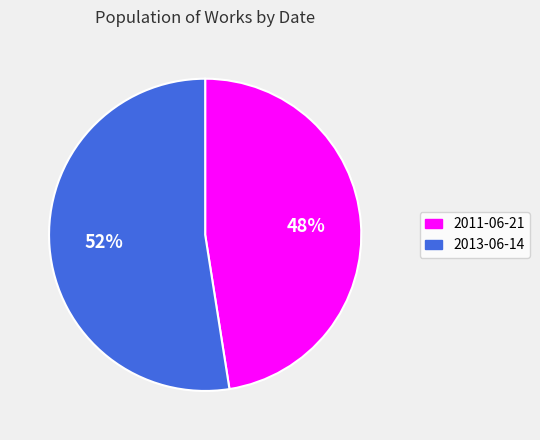

Approximately how many times larger is the value at 2013-06-14 compared to 2011-06-21?

1.1